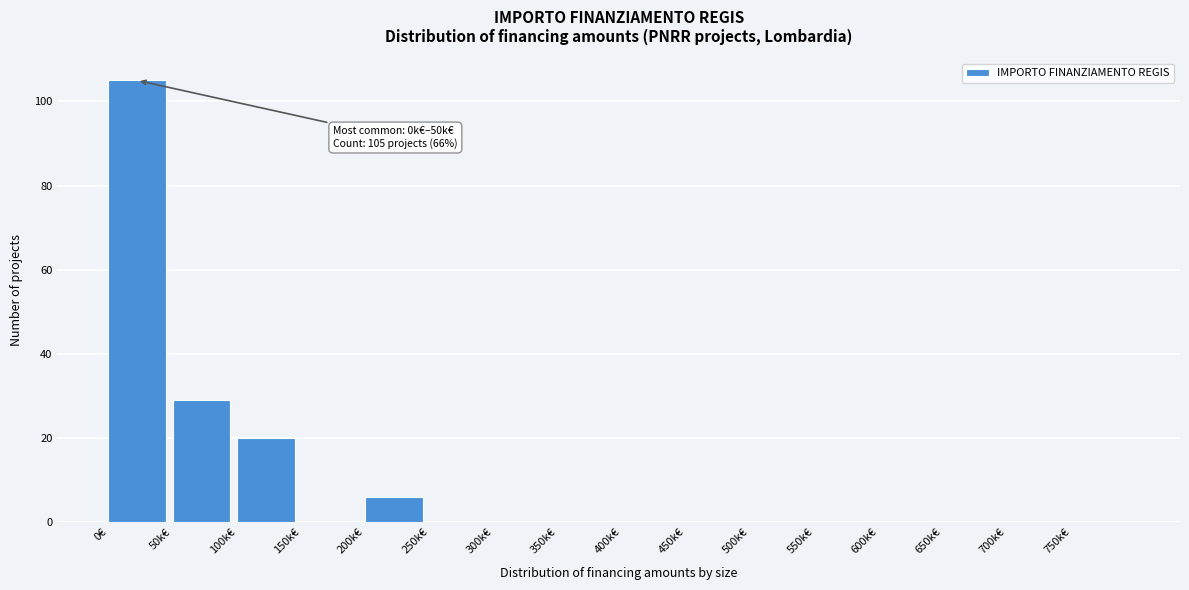

Reading left to right, what are all the values shown in this chart?

0€=105	50k€=29	100k€=20	150k€=0	200k€=6	250k€=0	300k€=0	350k€=0	400k€=0	450k€=0	500k€=0	550k€=0	600k€=0	650k€=0	700k€=0	750k€=0